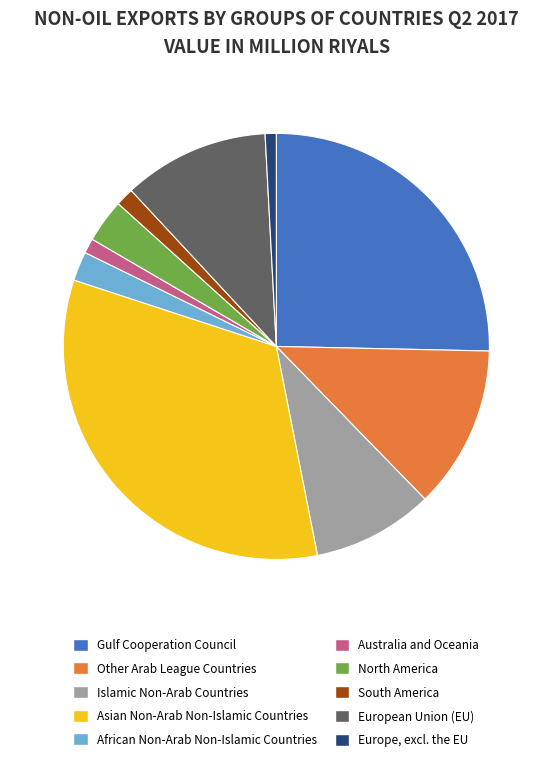

True or false: Europe, excl. the EU accounts for 1% of the total.

True